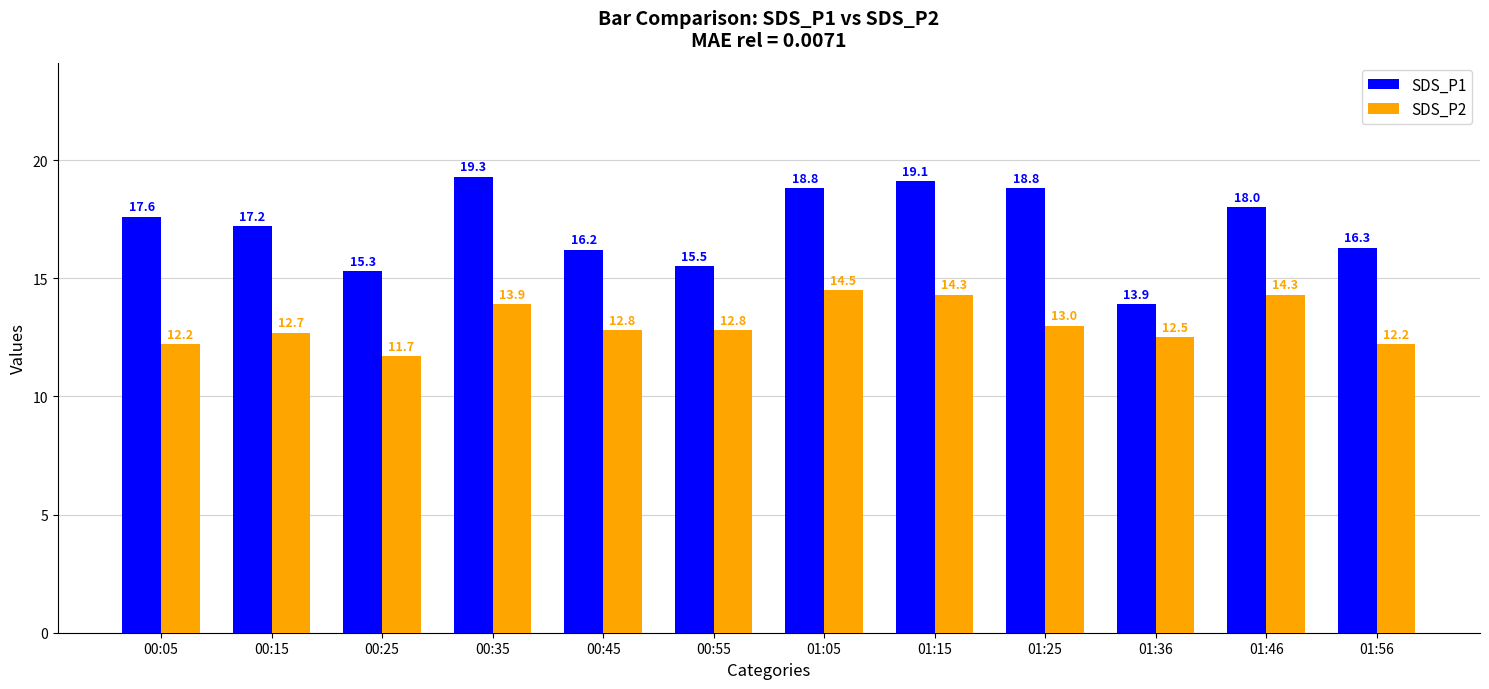

How many values in the SDS_P1 series exceed 17?

7